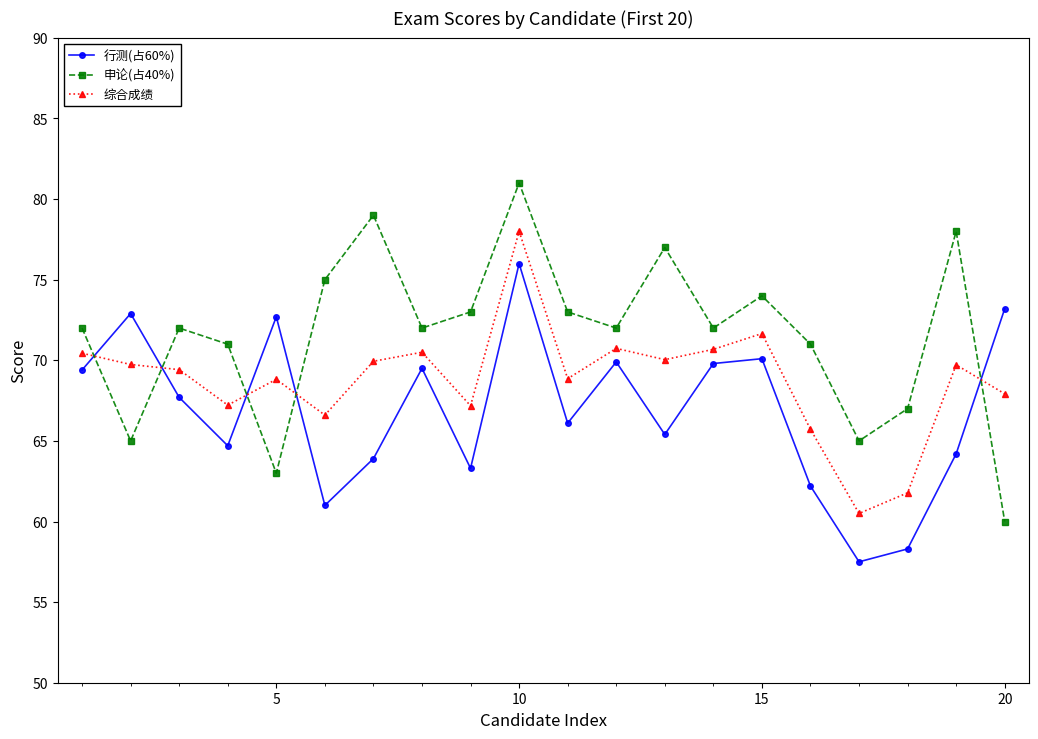

Which series has the largest total across all categories?

申论(占40%)